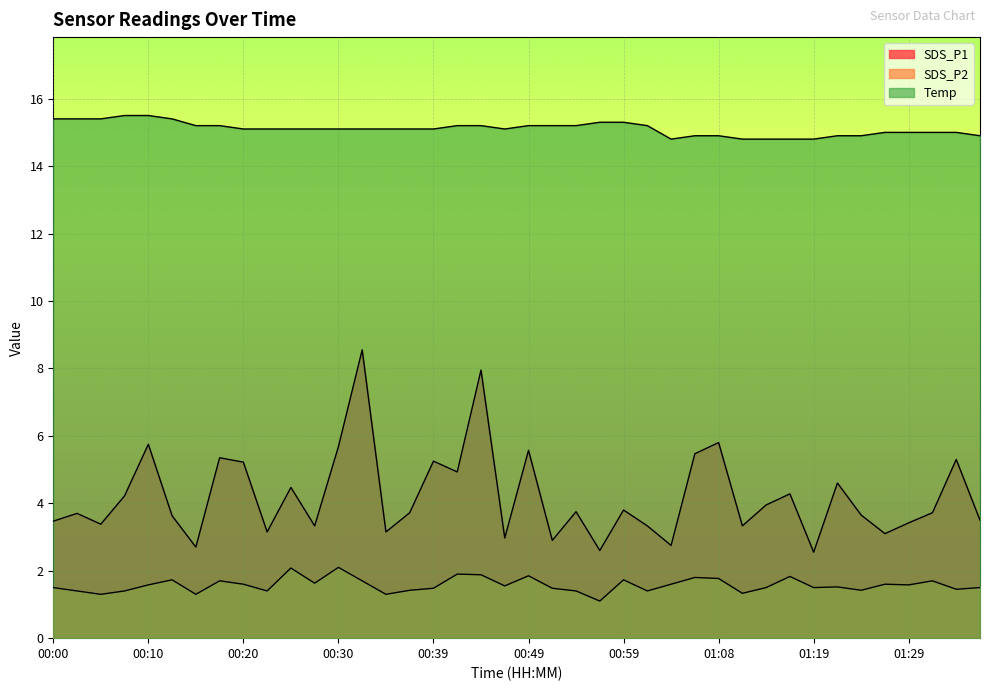

How many lines are shown in the chart?

3